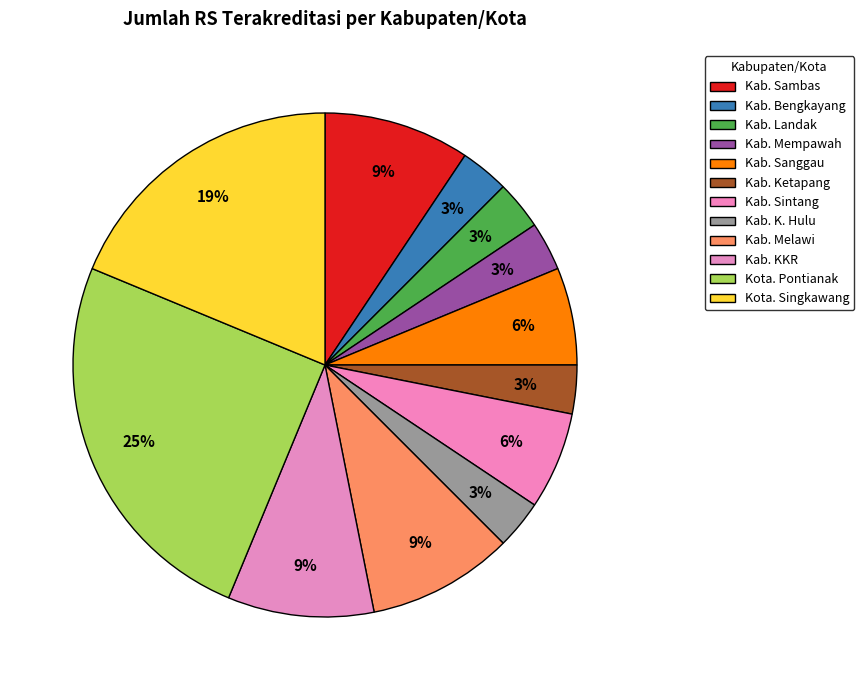

What percentage is NOT represented by Kab. KKR?

90.6%